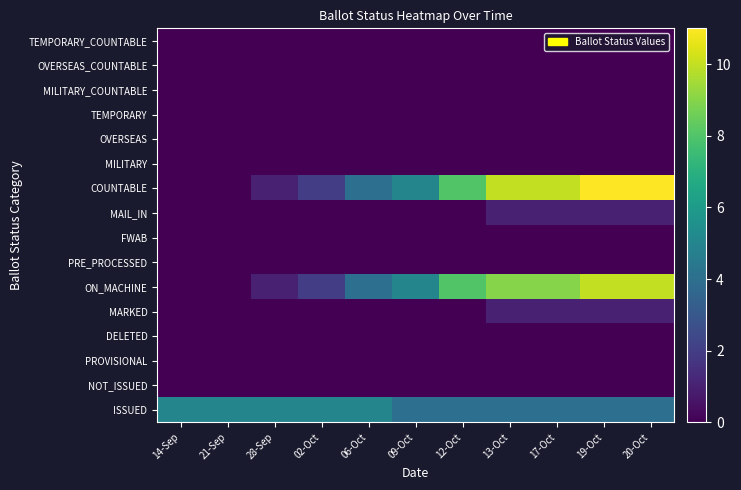

Which category has the lowest value across all series?

14-Sep